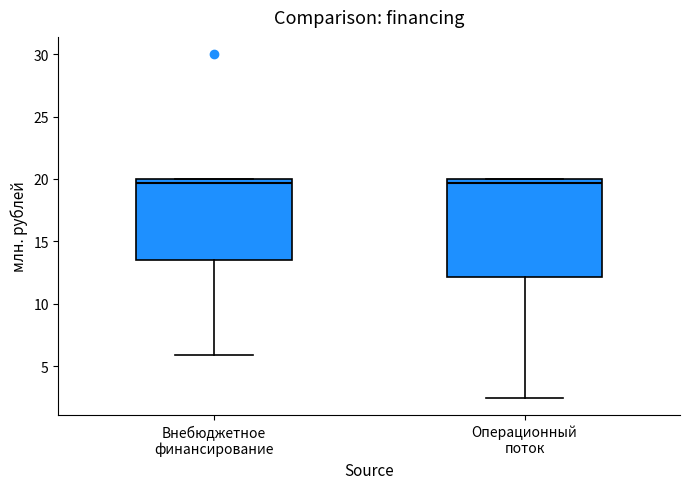

Comparing the boxes themselves (not the whiskers), which one is the tallest?

Операционный поток